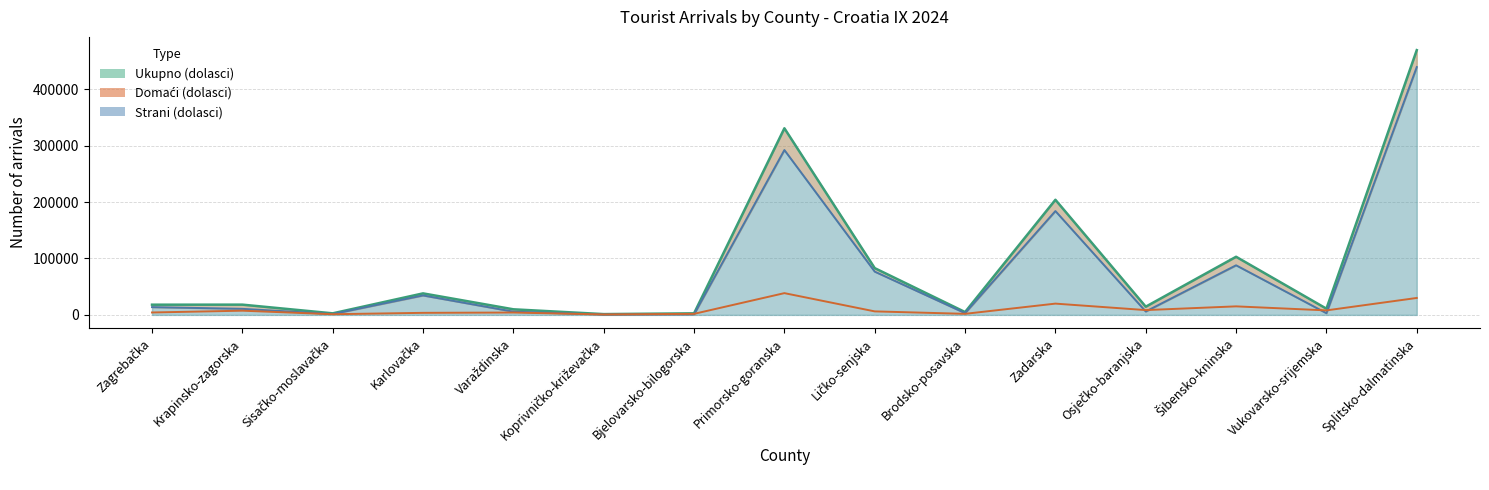

True or false: Strani (dolasci) and Domaći (dolasci) intersect in this chart.

True